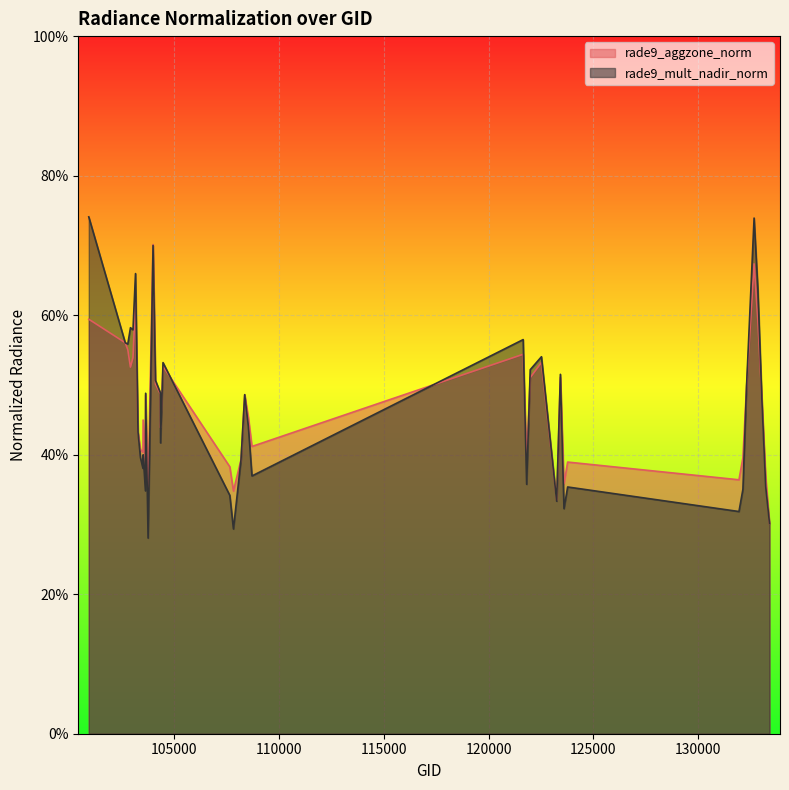

Between which two adjacent categories do rade9_mult_nadir_norm and rade9_aggzone_norm first intersect?

103160 and 103279